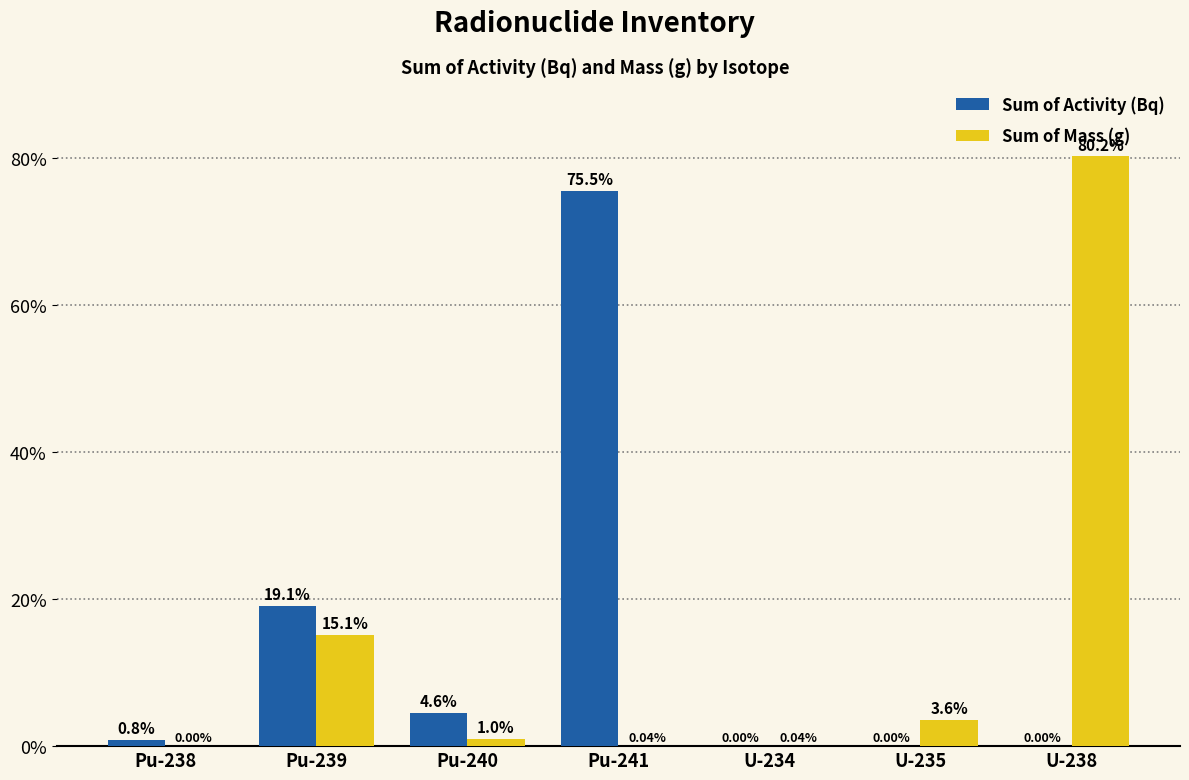

The value of Sum of Activity (Bq) at Pu-241 is 125.6. True or false?

False